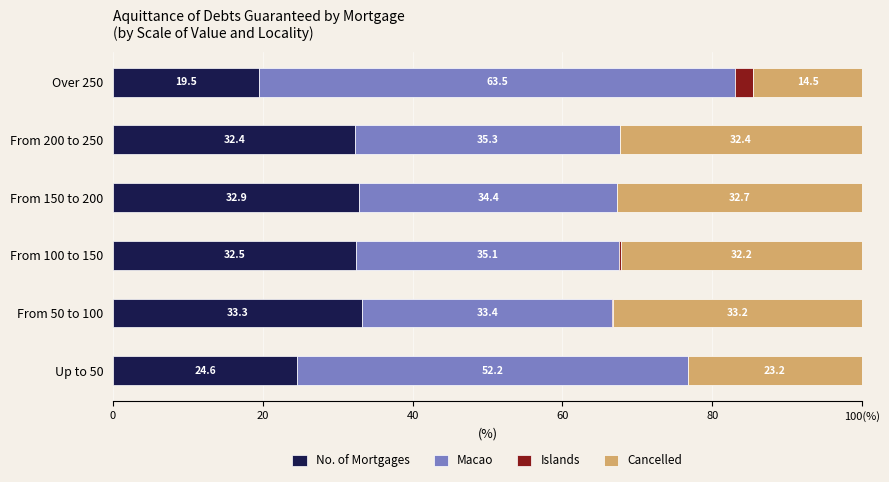

What are all the series names shown in the legend?

No. of Mortgages, Macao, Islands, Cancelled